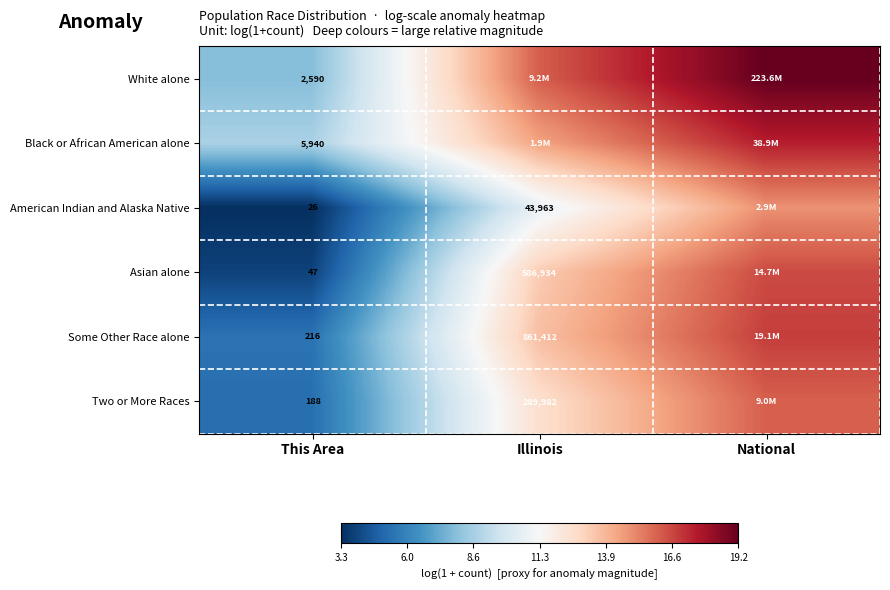

Between National and Illinois, which is larger?

National